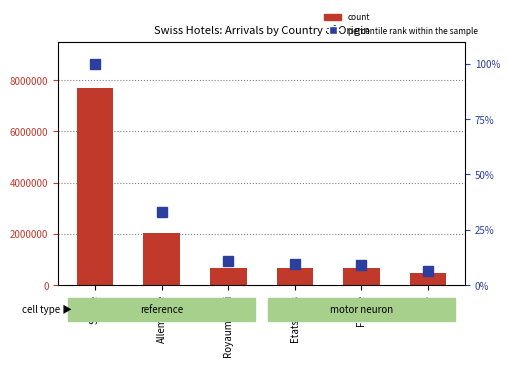

At which category is the sum across all series the highest?

Suisse